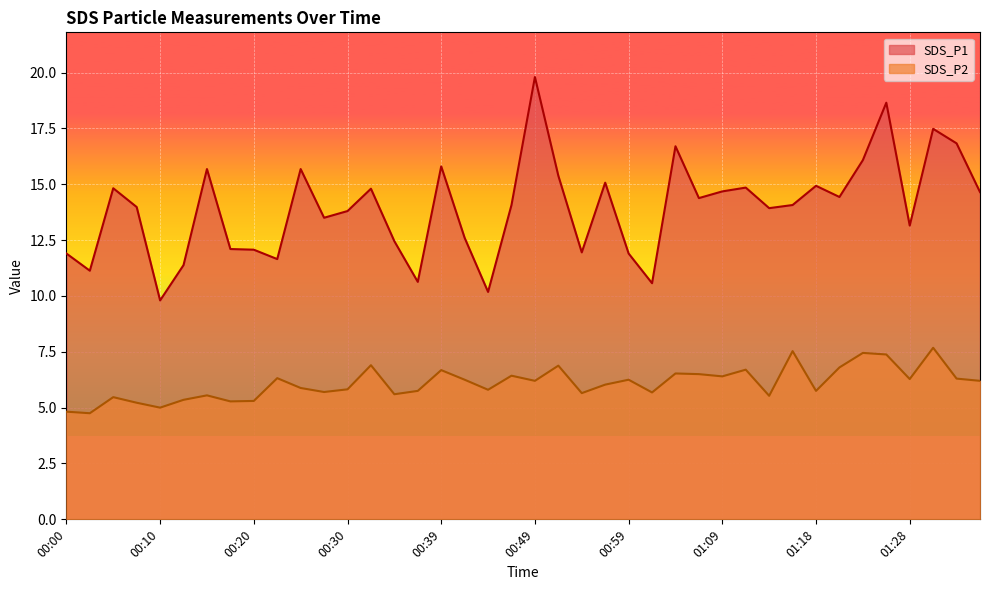

What is the label of the 35th point from the left?

01:23